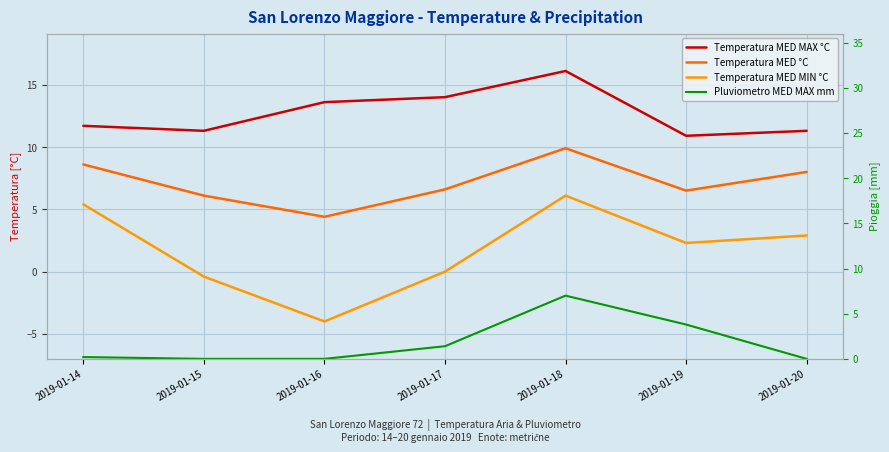

How many data points does each series have?

7